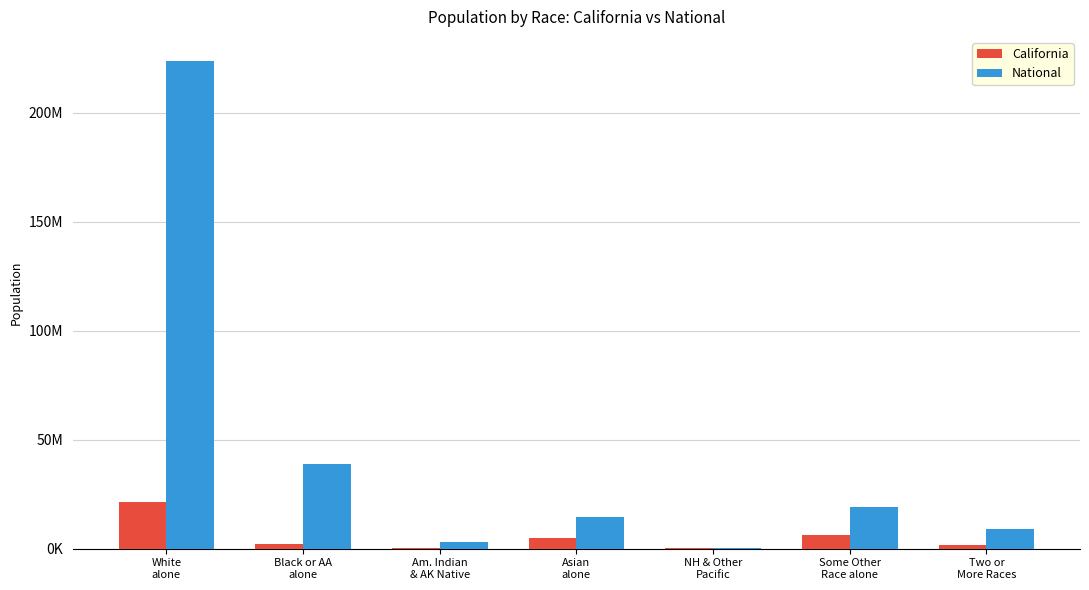

Which series has the largest range (max minus min)?

National